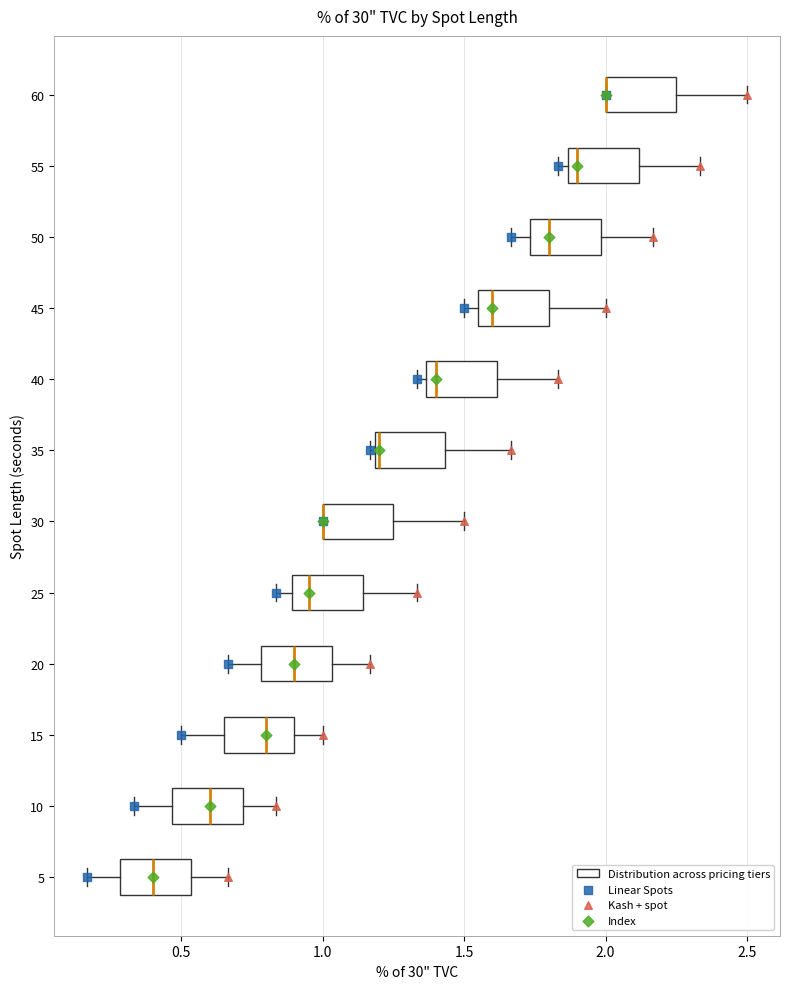

Reading bottom to top, read every box against the x-axis: the position of its median line, the range the box covers, and the ends of its whiskers. The values are not printed on the chart, so give them approximately, as read against the axis.

5: median 0.40, box 0.30 to 0.55, whiskers 0.15 to 0.65
10: median 0.60, box 0.45 to 0.70, whiskers 0.35 to 0.85
15: median 0.80, box 0.65 to 0.90, whiskers 0.50 to 1.00
20: median 0.90, box 0.80 to 1.05, whiskers 0.65 to 1.15
25: median 0.95, box 0.90 to 1.15, whiskers 0.85 to 1.35
30: median 1.00 (drawn on the box's left edge), box 1.00 to 1.25, whiskers 1.00 to 1.50
35: median 1.20 (just right of the box's left edge), box 1.20 to 1.45, whiskers 1.15 to 1.65
40: median 1.40, box 1.35 to 1.60, whiskers 1.35 (just left of the box's left edge) to 1.85
45: median 1.60, box 1.55 to 1.80, whiskers 1.50 to 2.00
50: median 1.80, box 1.75 to 2.00, whiskers 1.65 to 2.15
55: median 1.90, box 1.85 to 2.10, whiskers 1.85 (just left of the box's left edge) to 2.35
60: median 2.00 (drawn on the box's left edge), box 2.00 to 2.25, whiskers 2.00 to 2.50